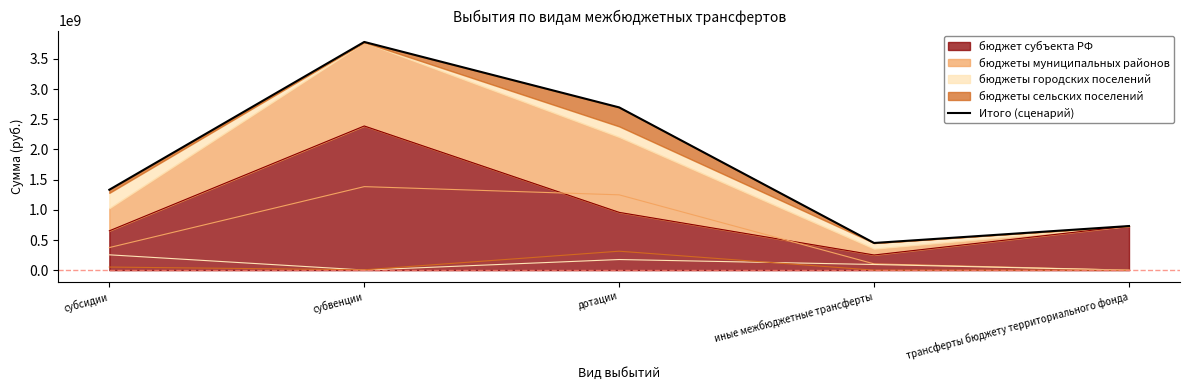

How many lines are shown in the chart?

1